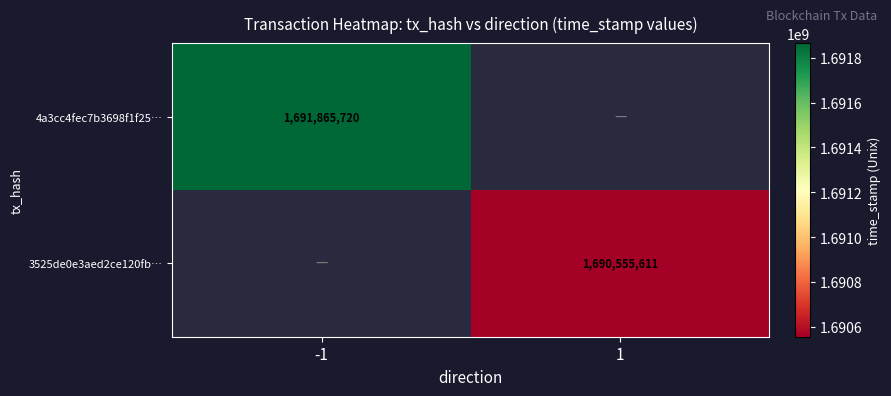

True or false: 3525de0e3aed2ce120fb… has a value of 1690555611 at 1.

True